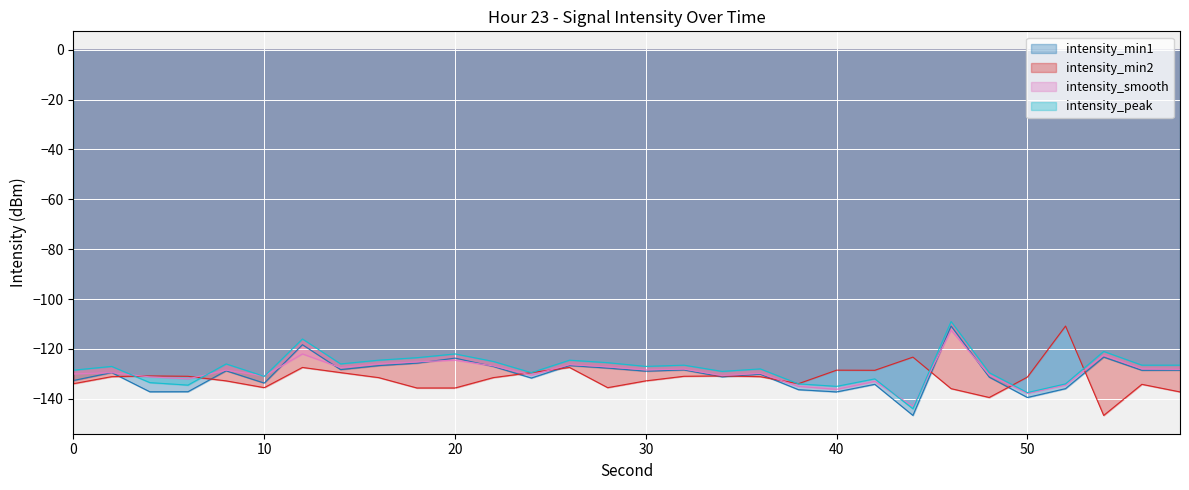

What is the total value across all series at 28?

-515.9